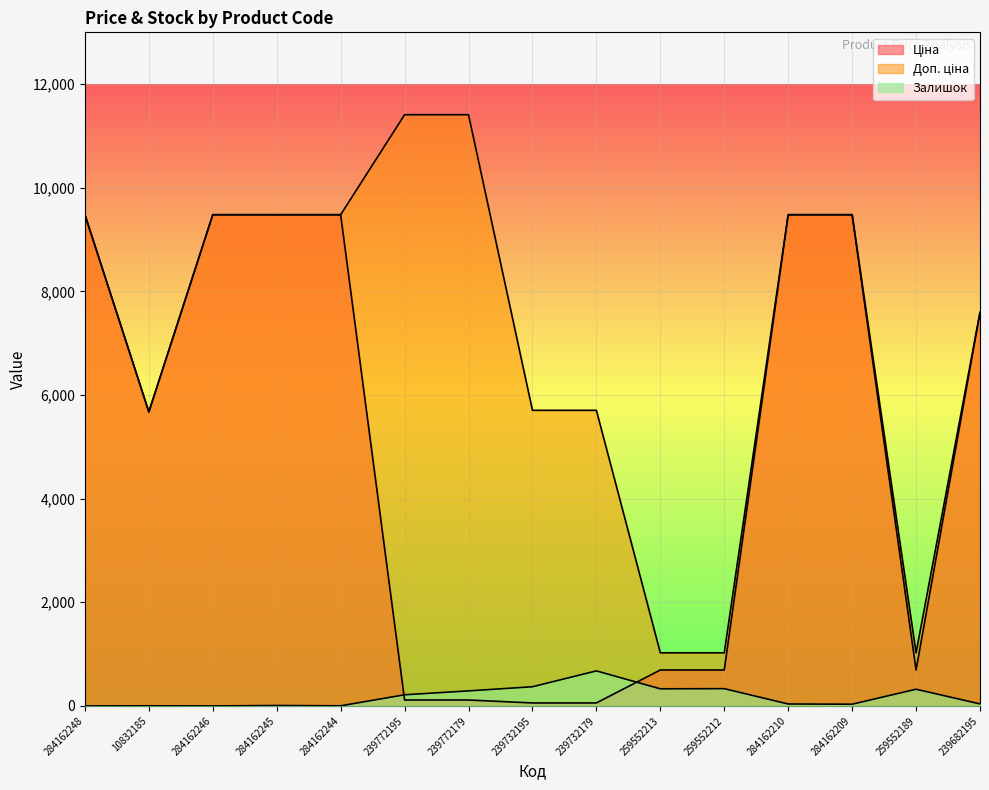

True or false: Доп. ціна has more than 1 interior local peaks.

False